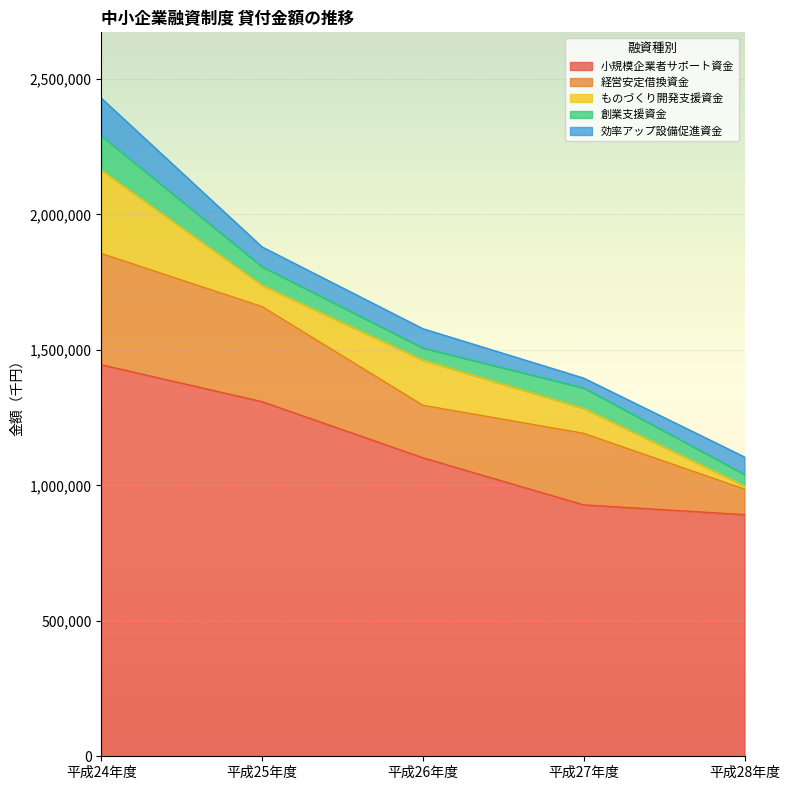

Reading left to right, extract all data points from this chart.

小規模企業者サポート資金: 平成24年度=1444930	平成25年度=1308790	平成26年度=1101610	平成27年度=927846	平成28年度=891790
経営安定借換資金: 平成24年度=410750	平成25年度=350800	平成26年度=193800	平成27年度=264000	平成28年度=94125
ものづくり開発支援資金: 平成24年度=308000	平成25年度=79000	平成26年度=167000	平成27年度=92600	平成28年度=12300
創業支援資金: 平成24年度=126680	平成25年度=68500	平成26年度=44700	平成27年度=75300	平成28年度=42200
効率アップ設備促進資金: 平成24年度=138620	平成25年度=72740	平成26年度=70980	平成27年度=36000	平成28年度=64200